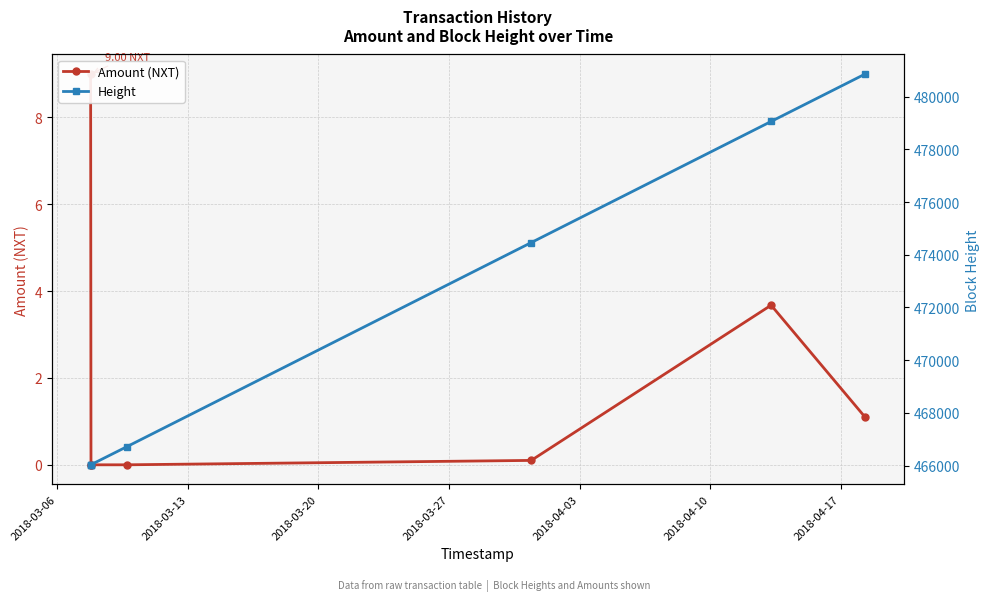

True or false: Amount (NXT) and Height cross at least once.

False